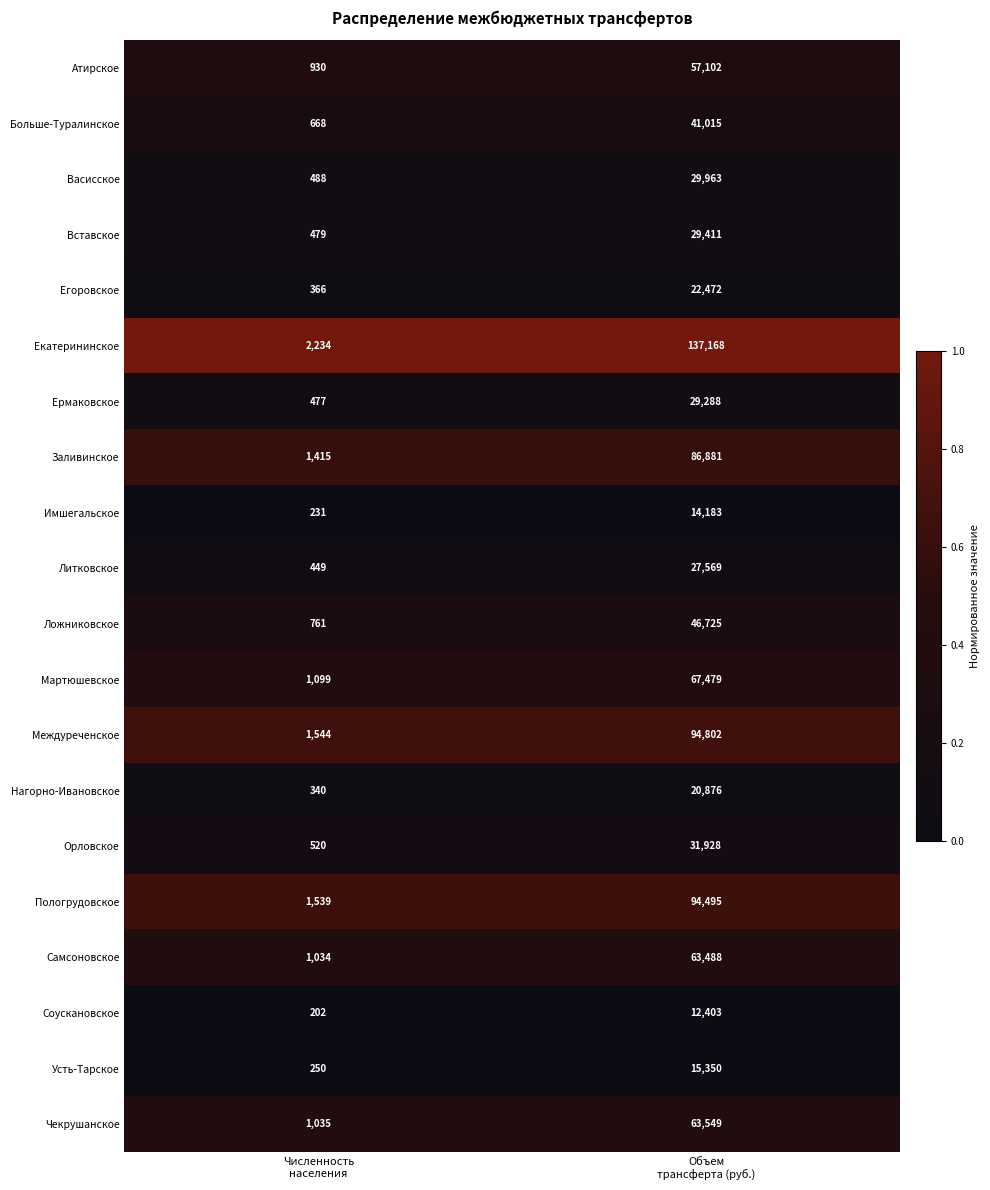

Which series has the widest spread of values?

Екатерининское